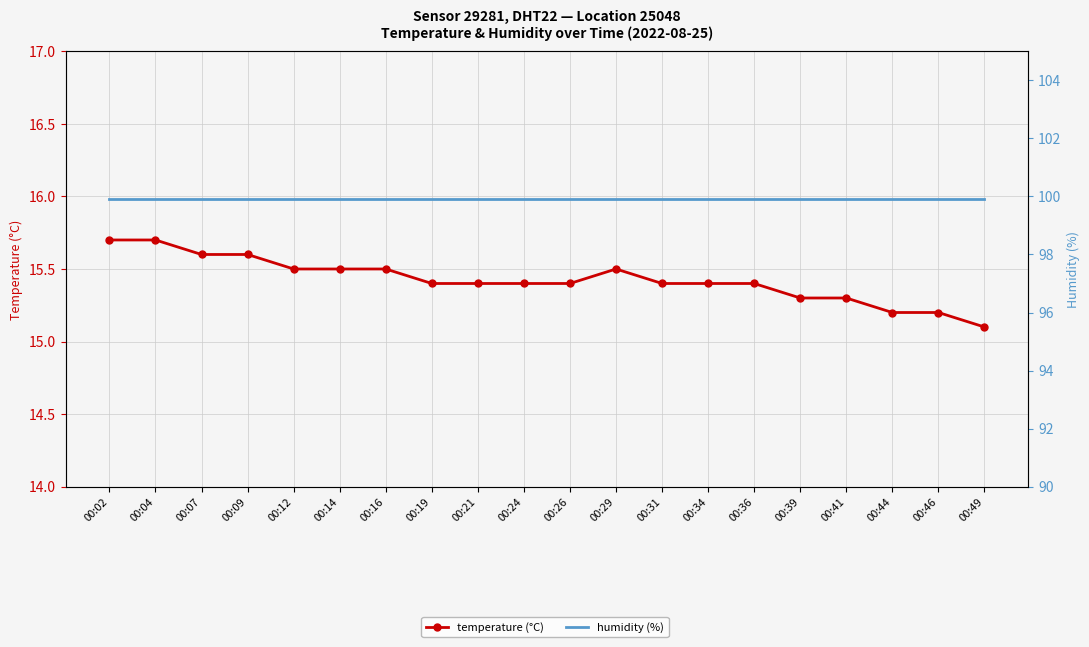

Is it true that humidity (%) equals 142.4 at 00:04?

False